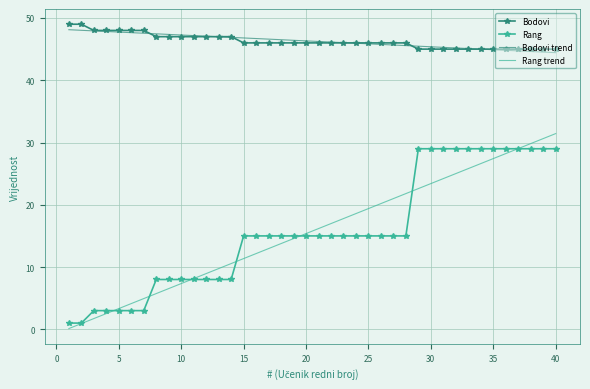

Which series has the widest spread of values?

Rang trend